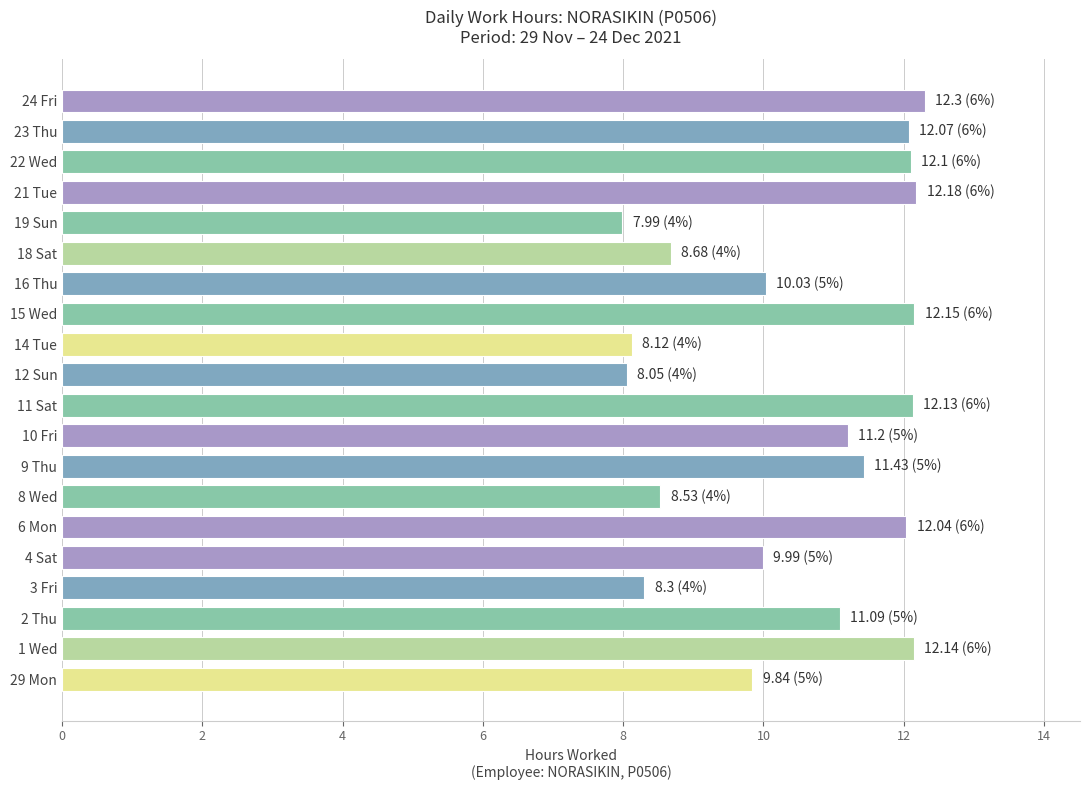

How many bars are there in total?

20